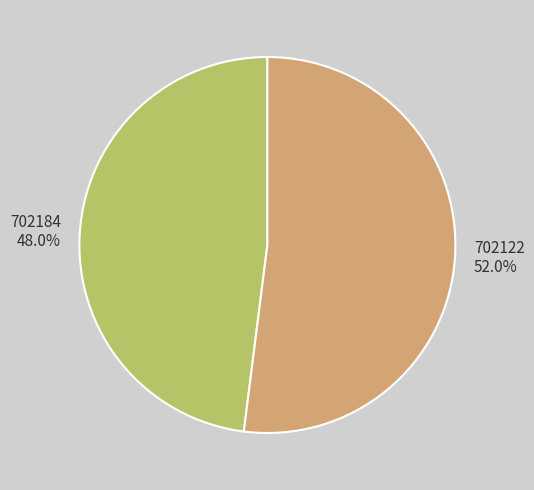

Rank the categories by value from lowest to highest.

702184, 702122